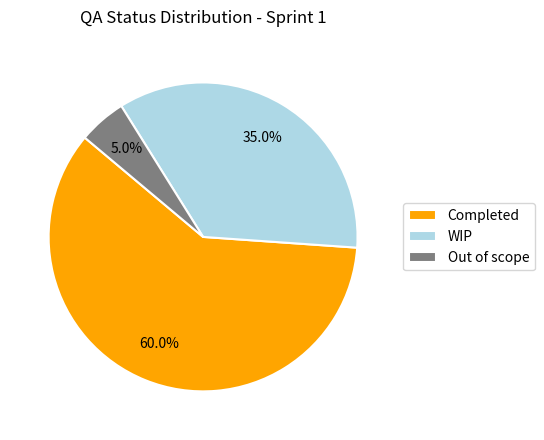

Is there a majority slice in this chart?

Yes